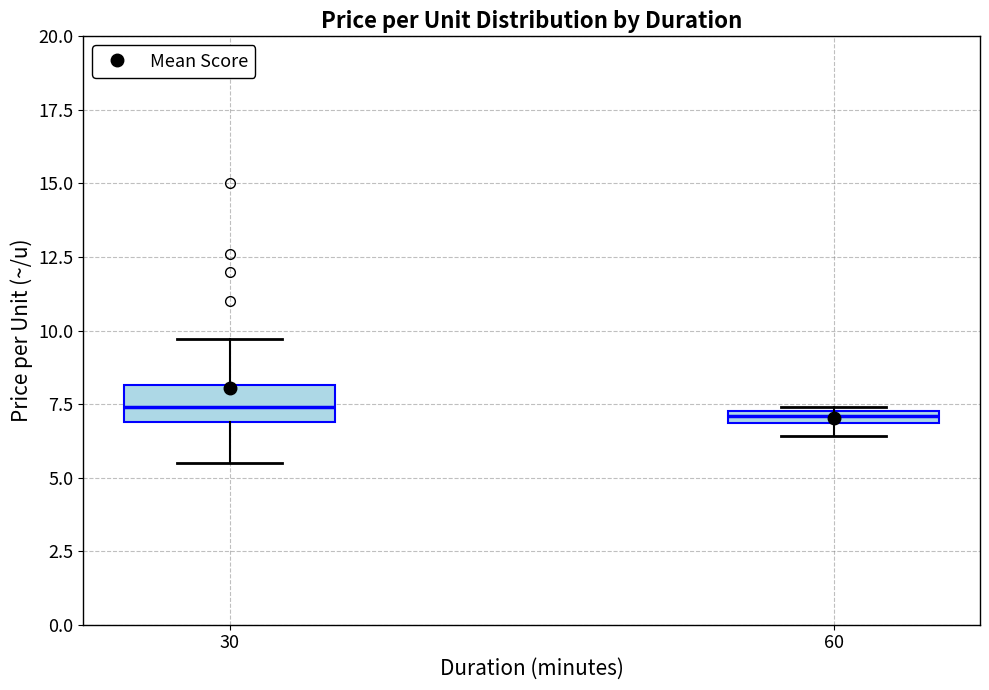

Which box is the tallest, from its lower edge to its upper edge?

30